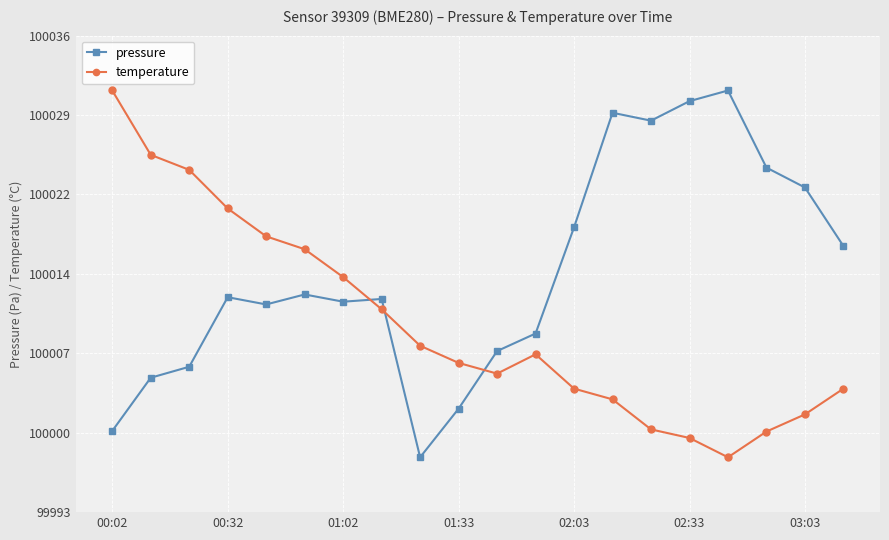

How many data points does each series have?

20